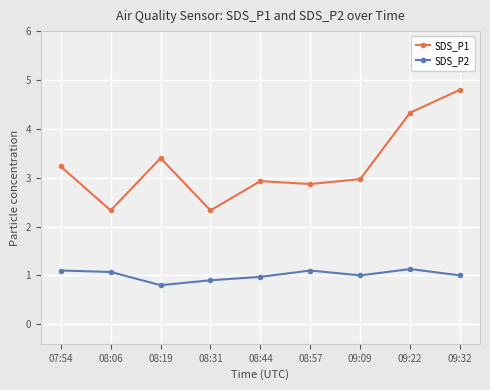

True or false: SDS_P2 and SDS_P1 cross at least once.

False